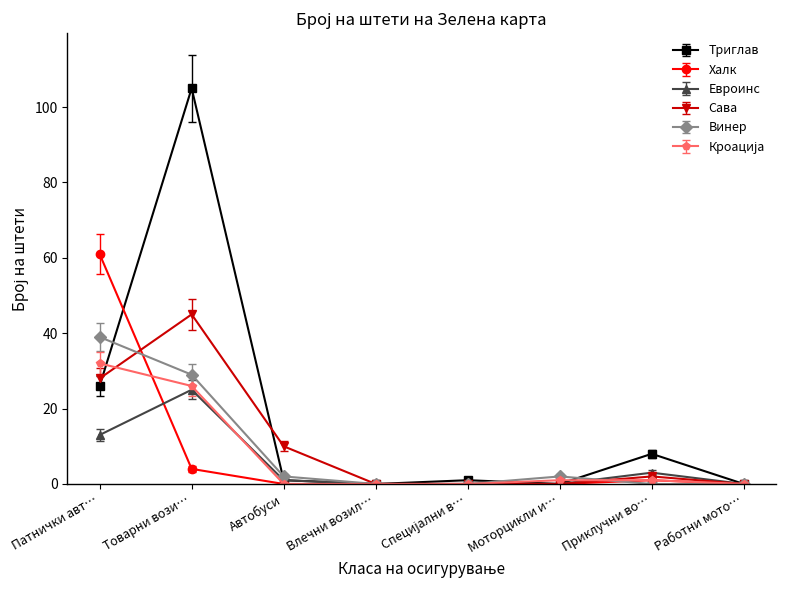

What is the sum of all Винер values?

72